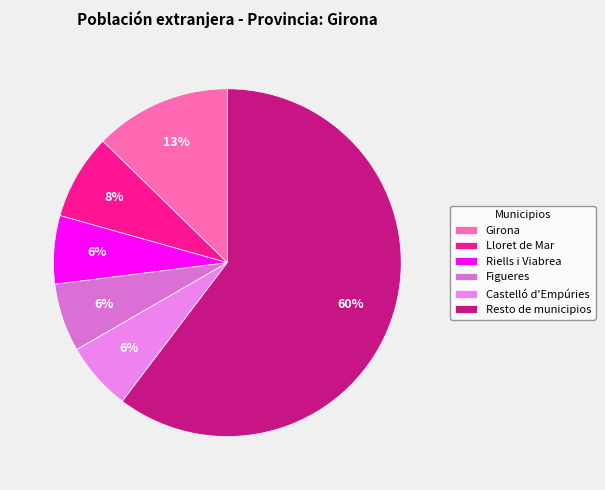

To the nearest percent, what portion does Riells i Viabrea represent?

6%